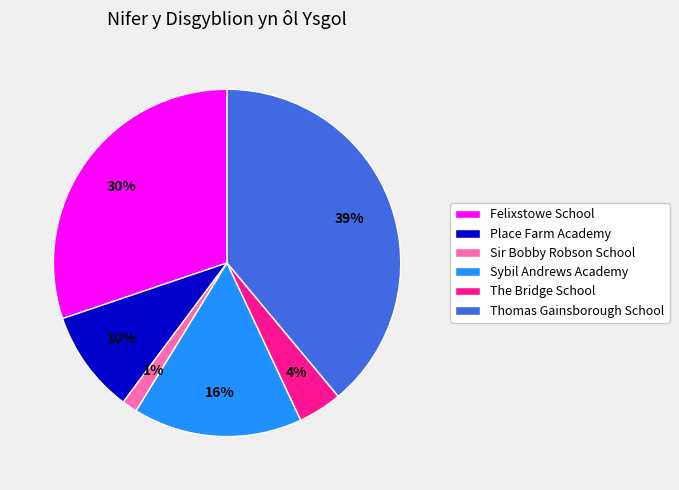

To the nearest percent, what portion does Sir Bobby Robson School represent?

1%